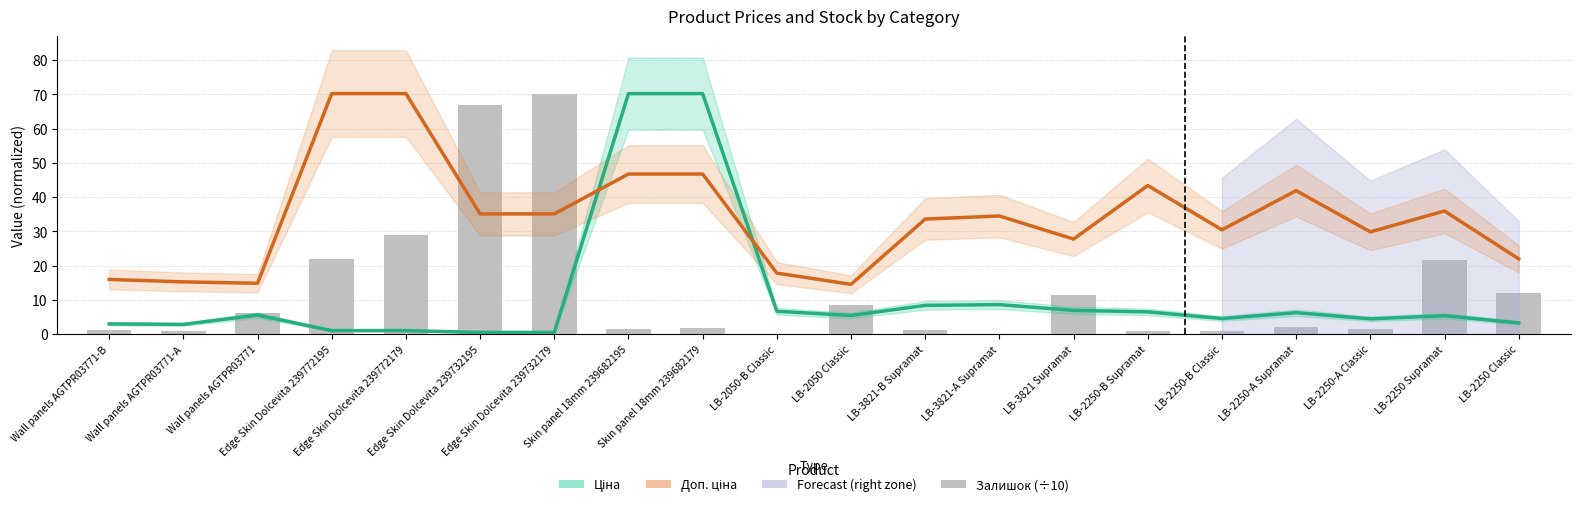

Which series has the largest range (max minus min)?

Залишок (÷10)